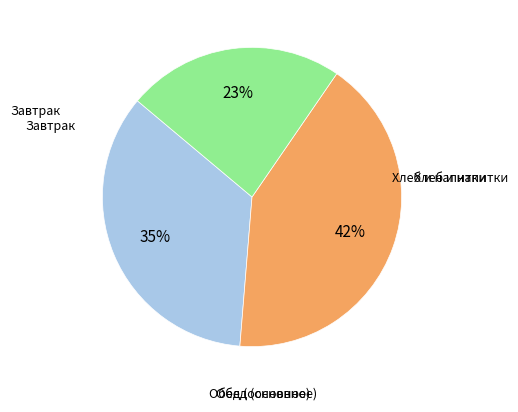

Does any single category account for the majority?

No